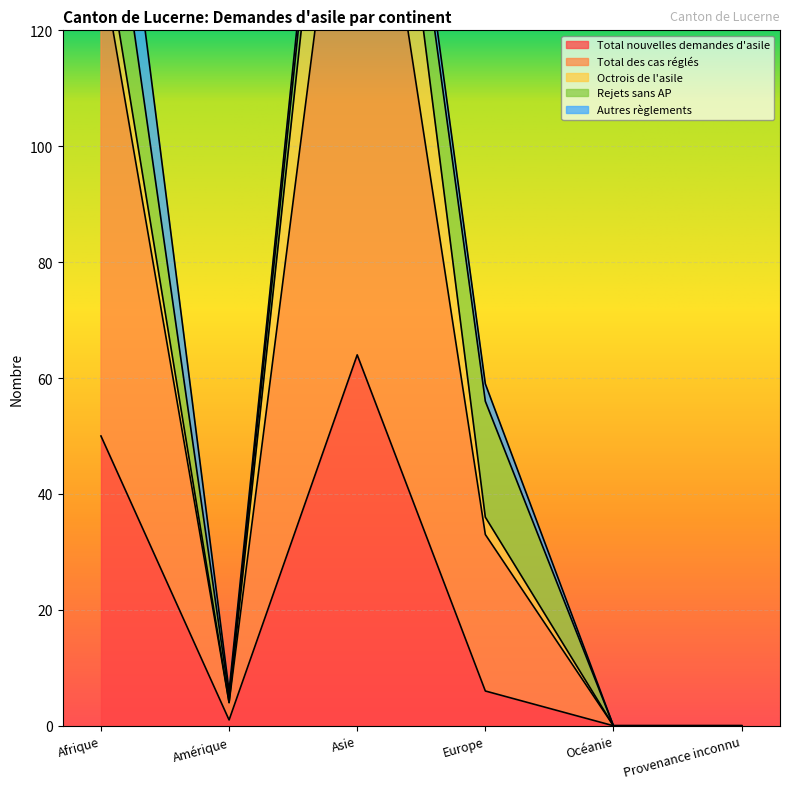

What is the total value across all series at Afrique?

180